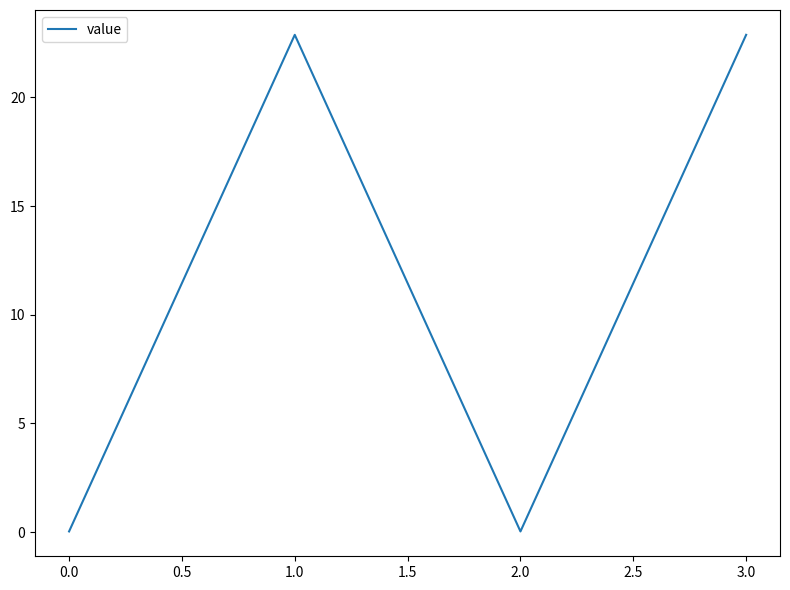

What is the average value?

11.5